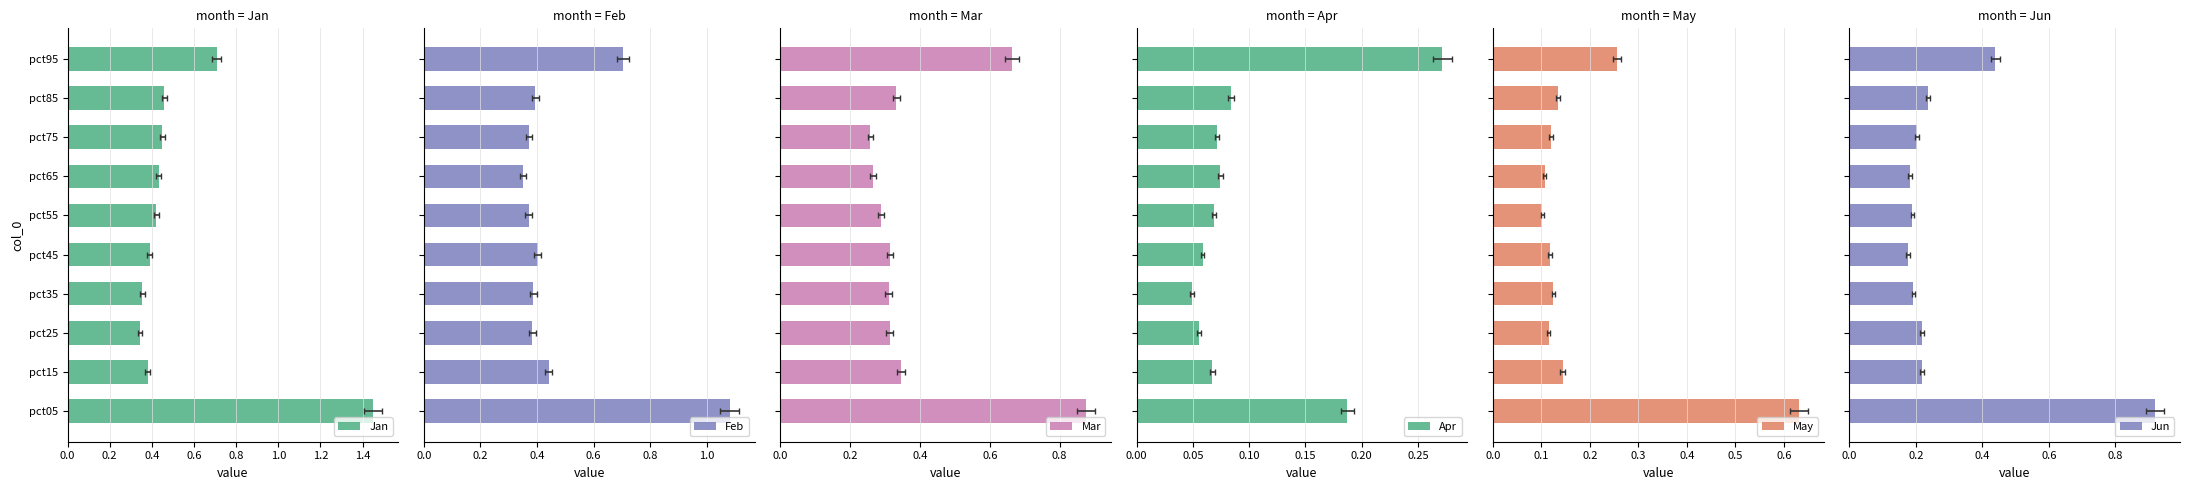

What is the difference between the second highest and second lowest values in the Mar series?

0.4